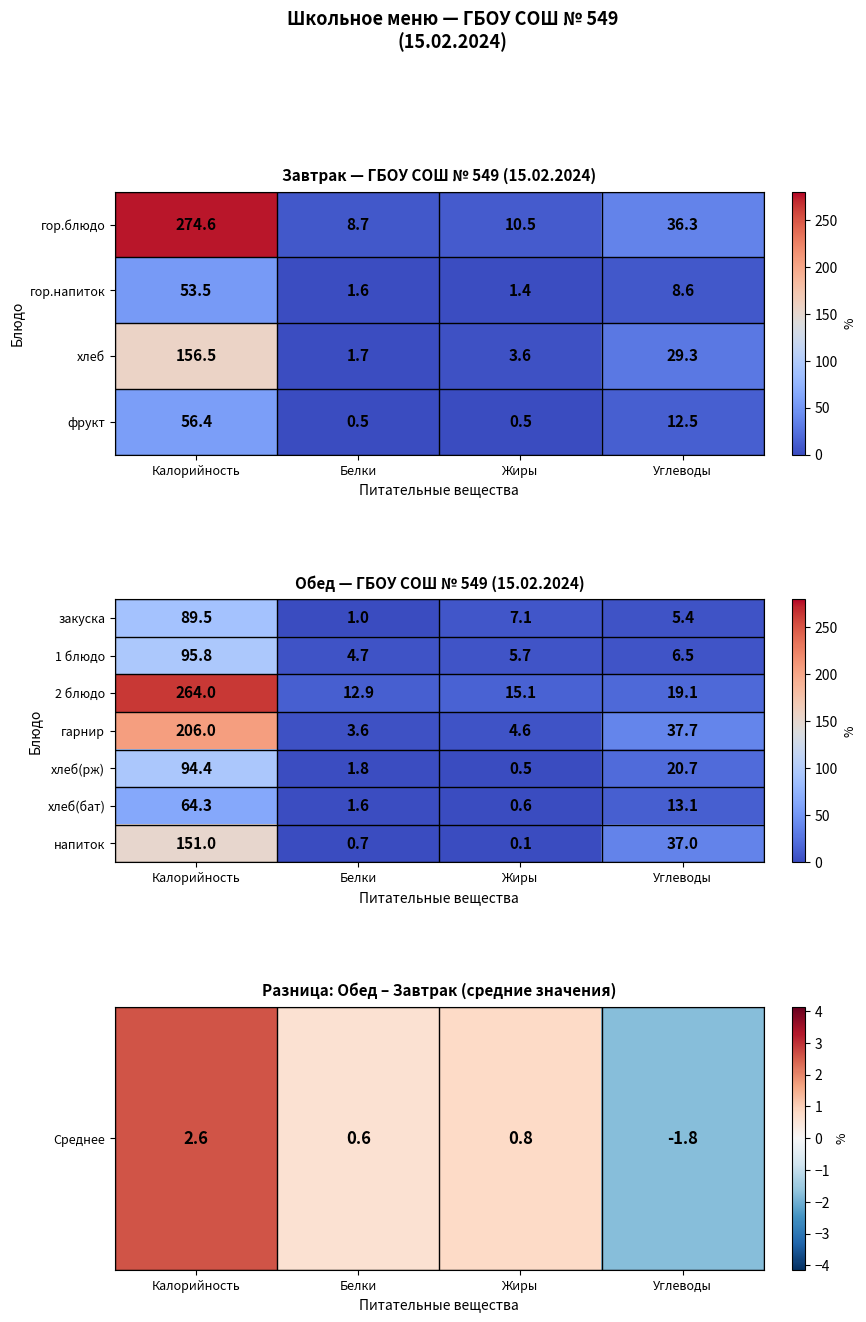

Which label corresponds to the smallest value in the chart?

Углеводы